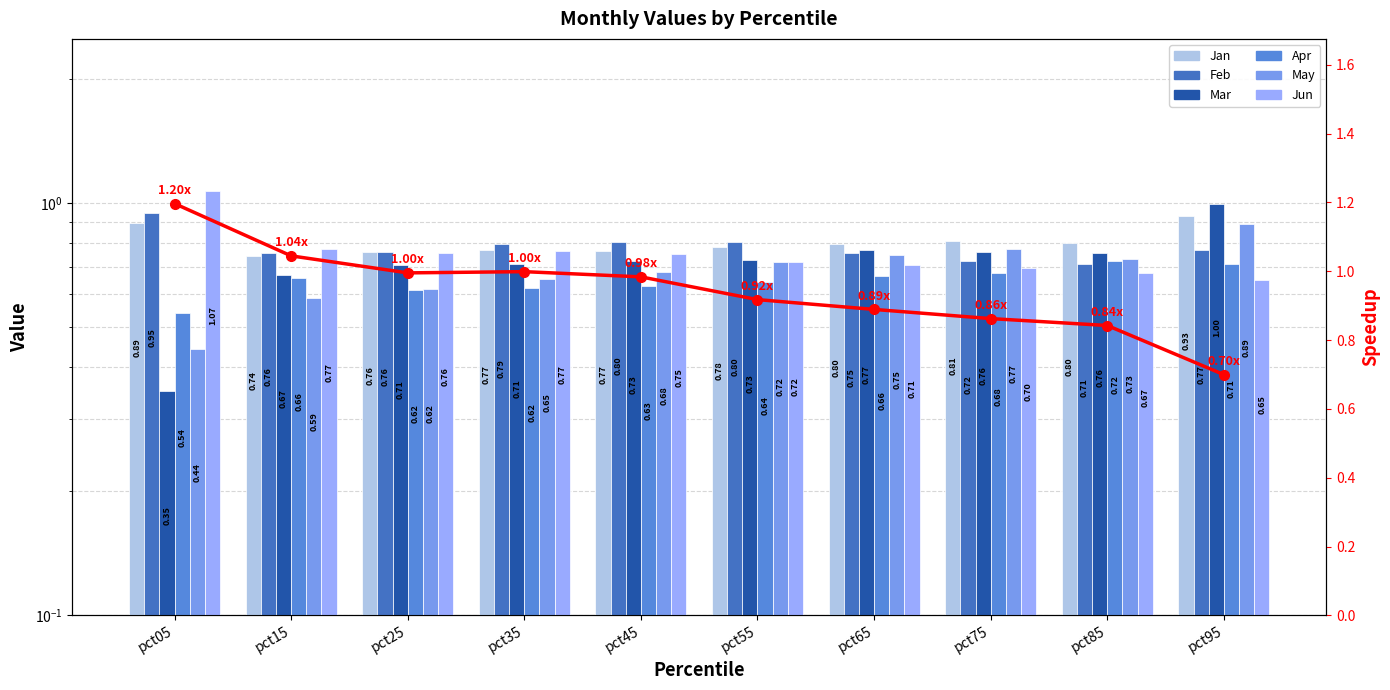

How many groups of bars are there?

10